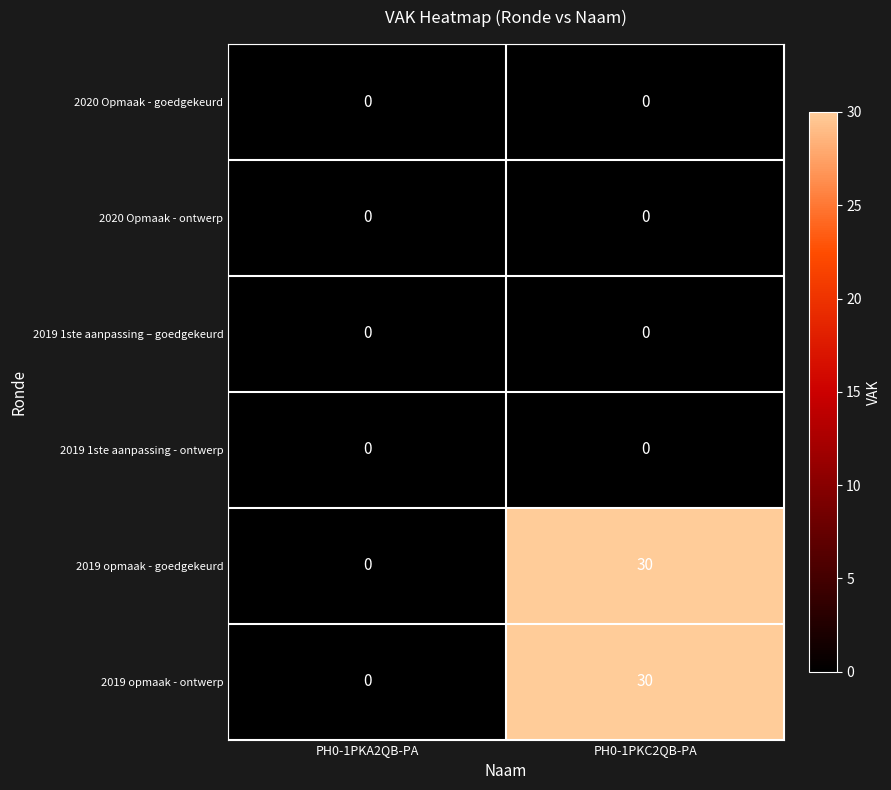

At how many categories does at least one series exceed 5?

1